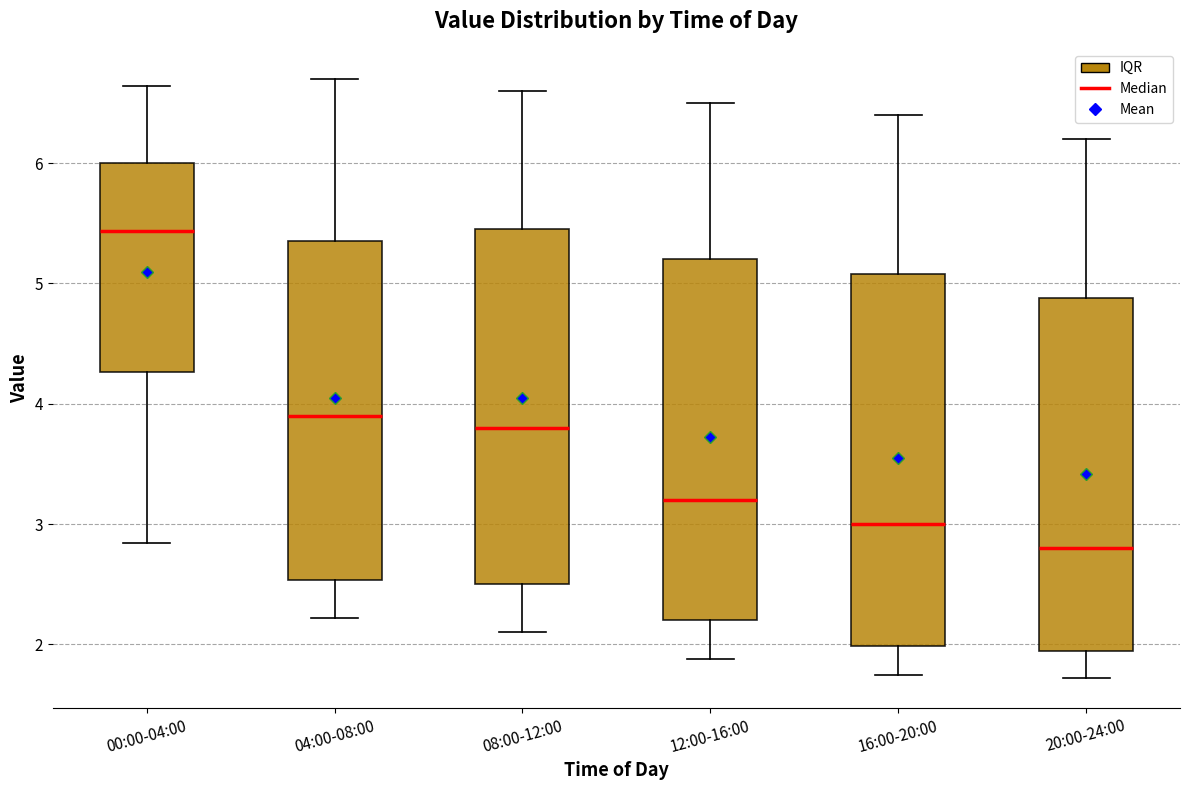

Reading left to right, transcribe this box plot: for each box, give where its median line is, the range the box spans, and where its two whiskers end, as read against the y-axis. The values are not printed on the chart, so give them approximately, as read against the axis.

00:00-04:00: median 5.4, box 4.3 to 6.0, whiskers 2.8 to 6.6
04:00-08:00: median 3.9, box 2.5 to 5.4, whiskers 2.2 to 6.7
08:00-12:00: median 3.8, box 2.5 to 5.5, whiskers 2.1 to 6.6
12:00-16:00: median 3.2, box 2.2 to 5.2, whiskers 1.9 to 6.5
16:00-20:00: median 3.0, box 2.0 to 5.1, whiskers 1.8 to 6.4
20:00-24:00: median 2.8, box 1.9 to 4.9, whiskers 1.7 to 6.2